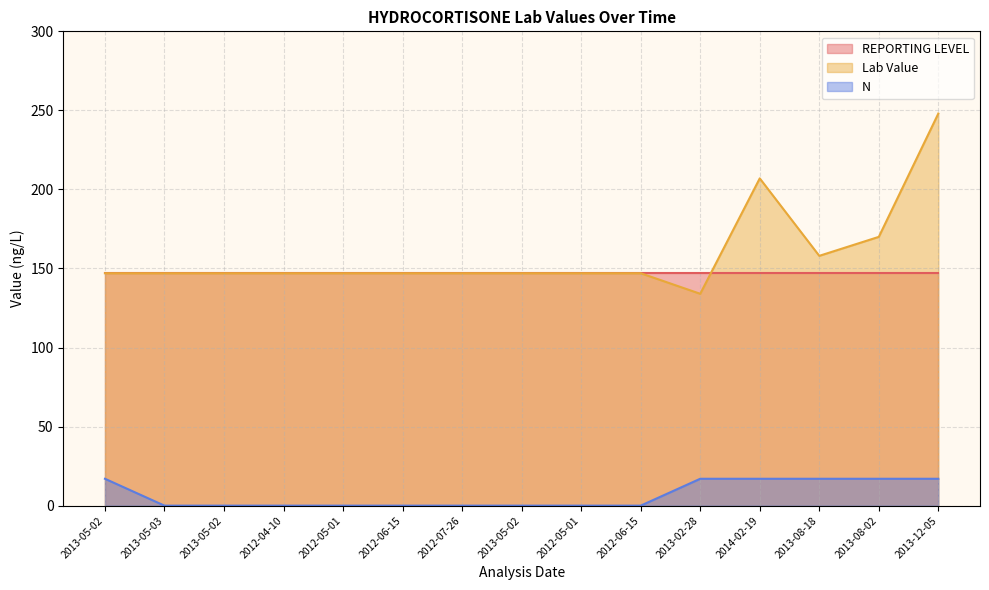

How many N values are between 0 and 17?

15